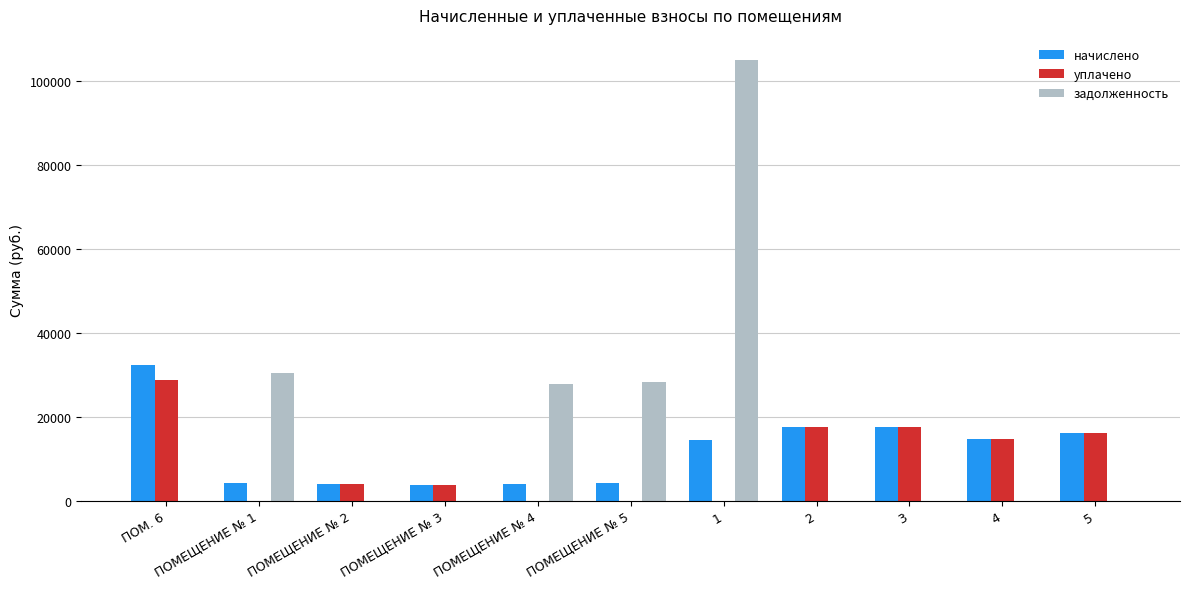

What is the total value across all series at ПОМЕЩЕНИЕ № 5?

32444.0